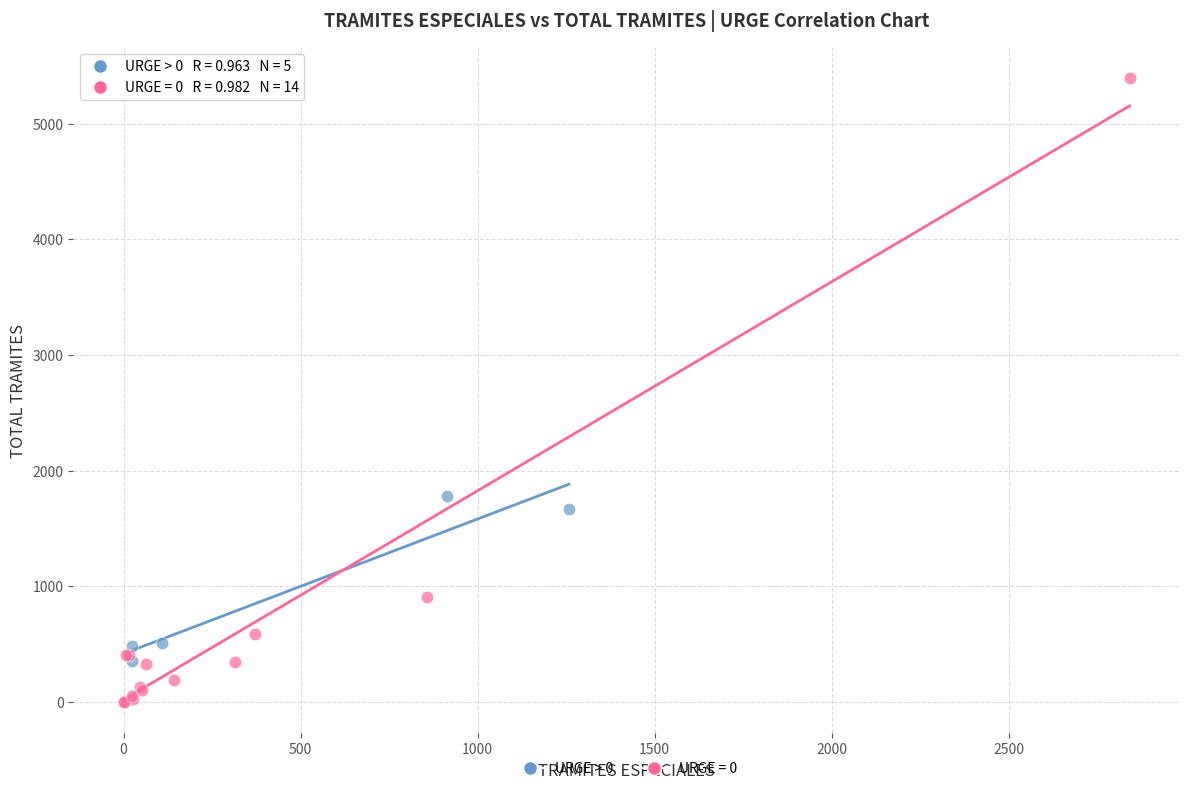

Which series reaches the minimum Y coordinate?

URGE = 0